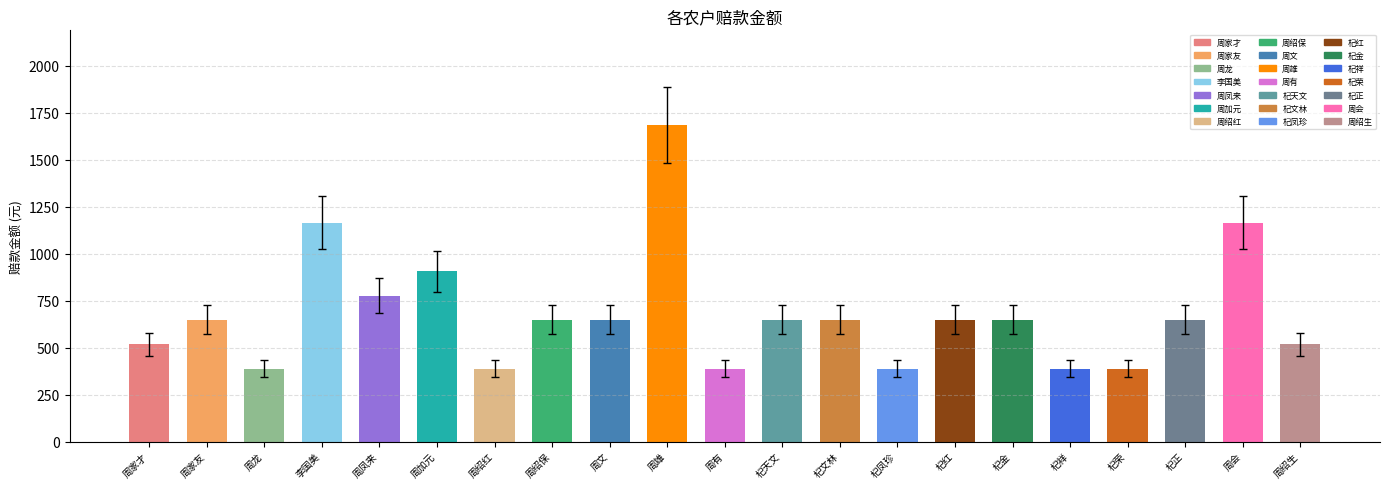

Is it true that the value at 杞红 is 1015.9?

False